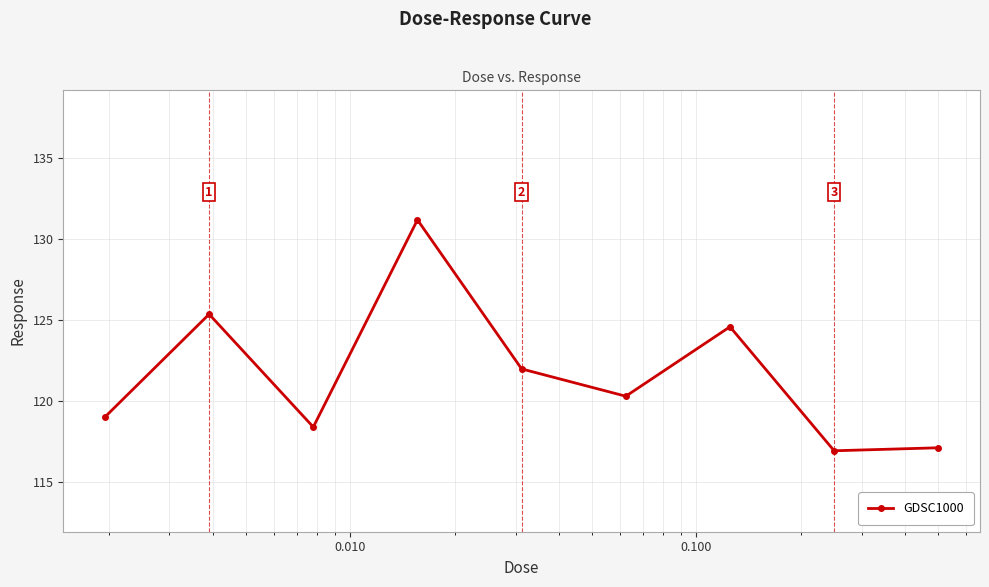

What is the minimum value shown in the chart?

116.9